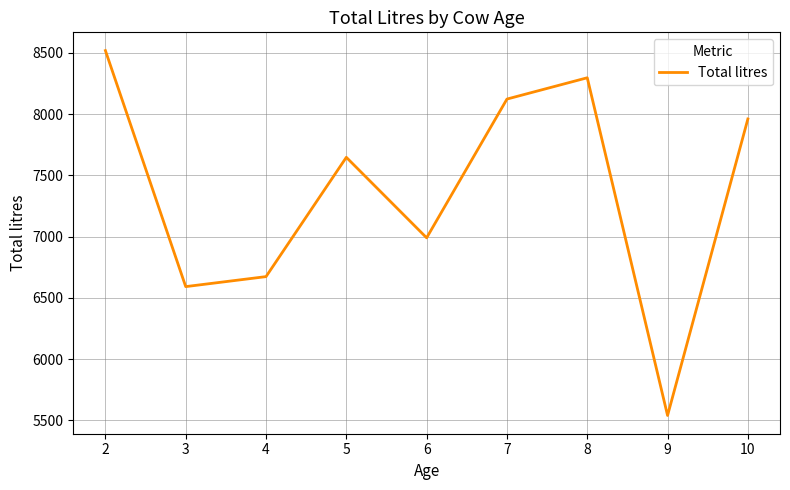

Between 3 and 10, which is larger?

10